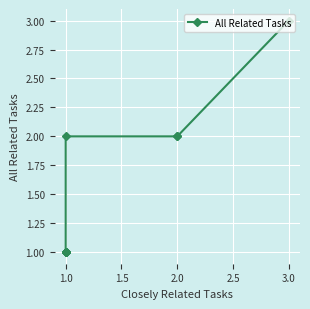

True or false: the data has more than 2 interior local peaks.

False